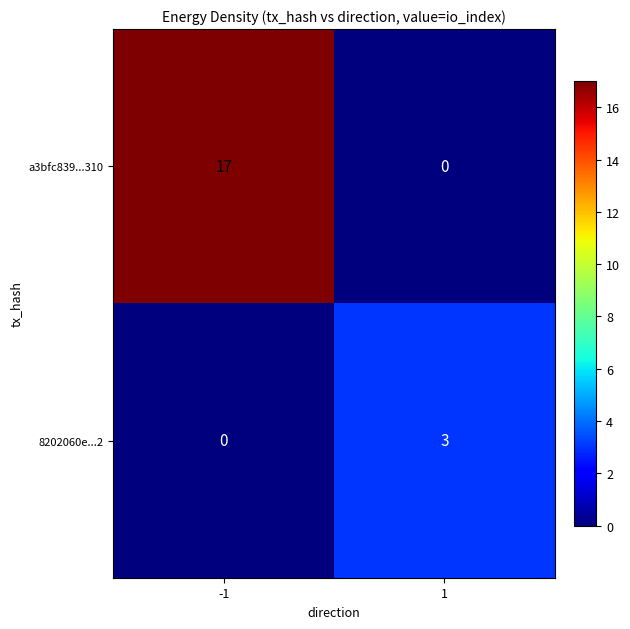

What is the difference between the 8202060e...2 values at 1 and -1?

3